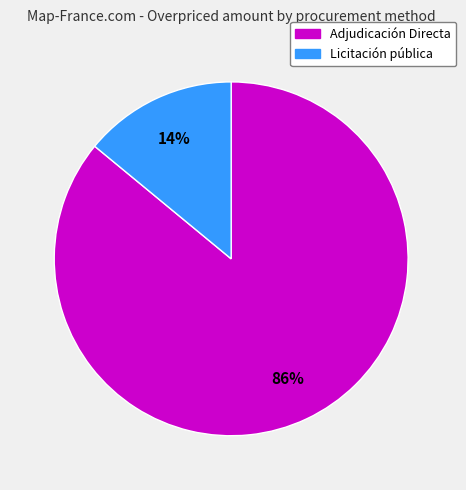

Is it true that Licitación pública is 20% of the pie?

False